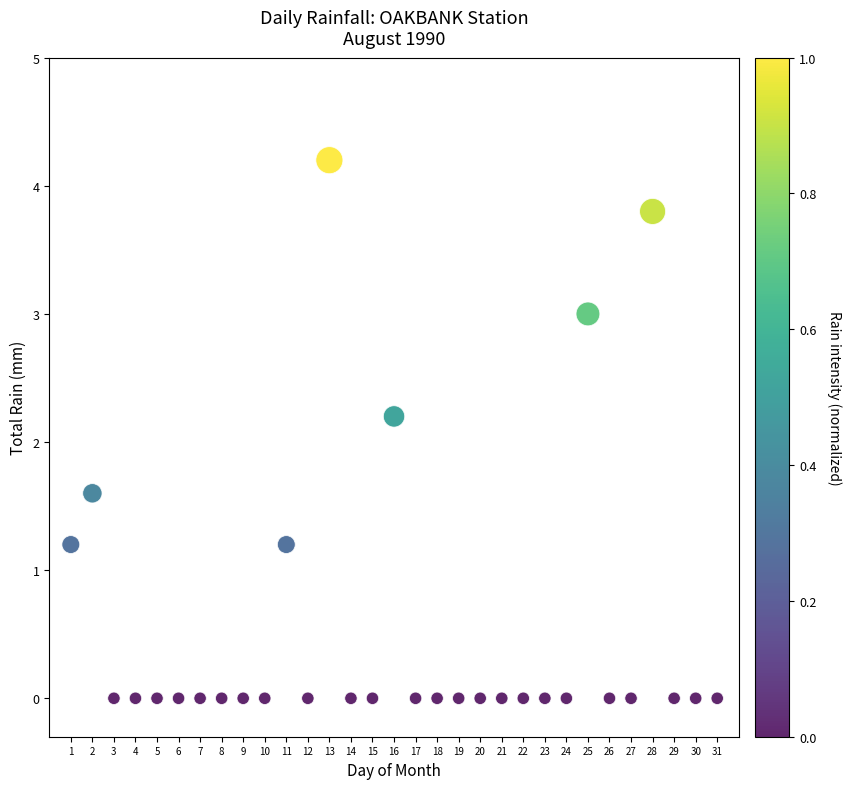

What is the range of Y values (max minus min)?

4.2